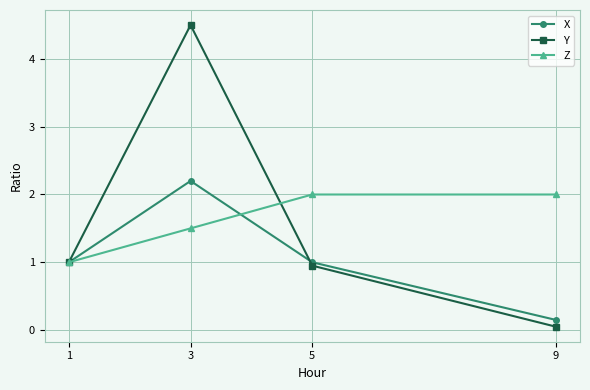

The value of Z at 5 is 2.0. True or false?

True